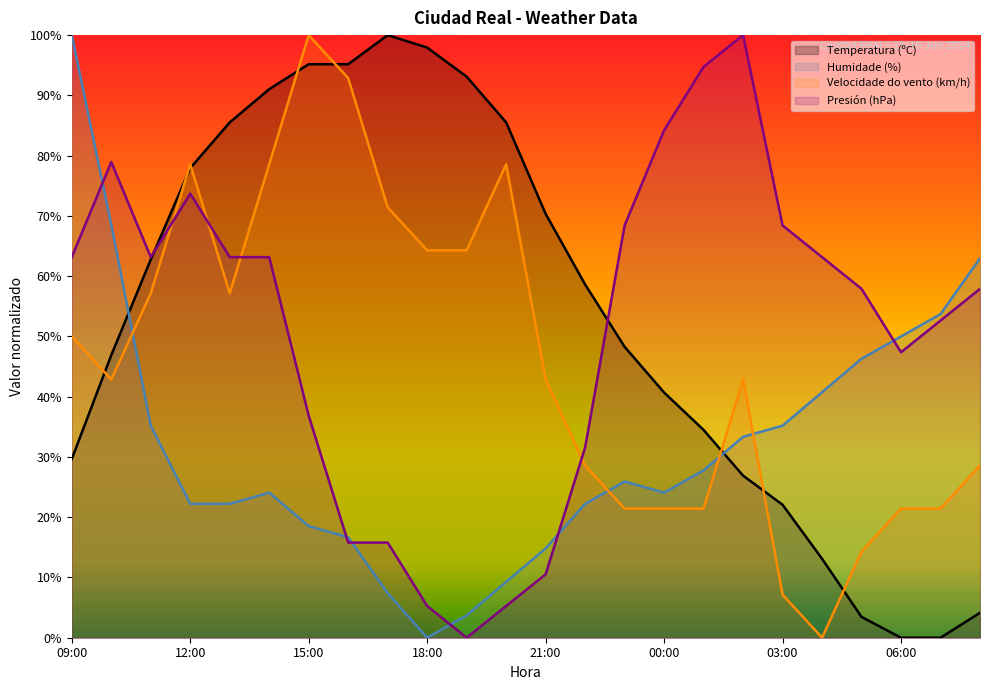

Reading left to right, extract all data points from this chart.

Temperatura (ºC): 09:00=29.7	10:00=46.9	11:00=62.8	12:00=77.9	13:00=85.5	14:00=91.0	15:00=95.2	16:00=95.2	17:00=100.0	18:00=97.9	19:00=93.1	20:00=85.5	21:00=70.3	22:00=58.6	23:00=48.3	00:00=40.7	01:00=34.5	02:00=26.9	03:00=22.1	04:00=13.1	05:00=3.4	06:00=0.0	07:00=0.0	08:00=4.1
Humidade (%): 09:00=100.0	10:00=68.5	11:00=35.2	12:00=22.2	13:00=22.2	14:00=24.1	15:00=18.5	16:00=16.7	17:00=7.4	18:00=0.0	19:00=3.7	20:00=9.3	21:00=14.8	22:00=22.2	23:00=25.9	00:00=24.1	01:00=27.8	02:00=33.3	03:00=35.2	04:00=40.7	05:00=46.3	06:00=50.0	07:00=53.7	08:00=63.0
Velocidade do vento (km/h): 09:00=50.0	10:00=42.9	11:00=57.1	12:00=78.6	13:00=57.1	14:00=78.6	15:00=100.0	16:00=92.9	17:00=71.4	18:00=64.3	19:00=64.3	20:00=78.6	21:00=42.9	22:00=28.6	23:00=21.4	00:00=21.4	01:00=21.4	02:00=42.9	03:00=7.1	04:00=0.0	05:00=14.3	06:00=21.4	07:00=21.4	08:00=28.6
Presión (hPa): 09:00=63.2	10:00=78.9	11:00=63.2	12:00=73.7	13:00=63.2	14:00=63.2	15:00=36.8	16:00=15.8	17:00=15.8	18:00=5.3	19:00=0.0	20:00=5.3	21:00=10.5	22:00=31.6	23:00=68.4	00:00=84.2	01:00=94.7	02:00=100.0	03:00=68.4	04:00=63.2	05:00=57.9	06:00=47.4	07:00=52.6	08:00=57.9